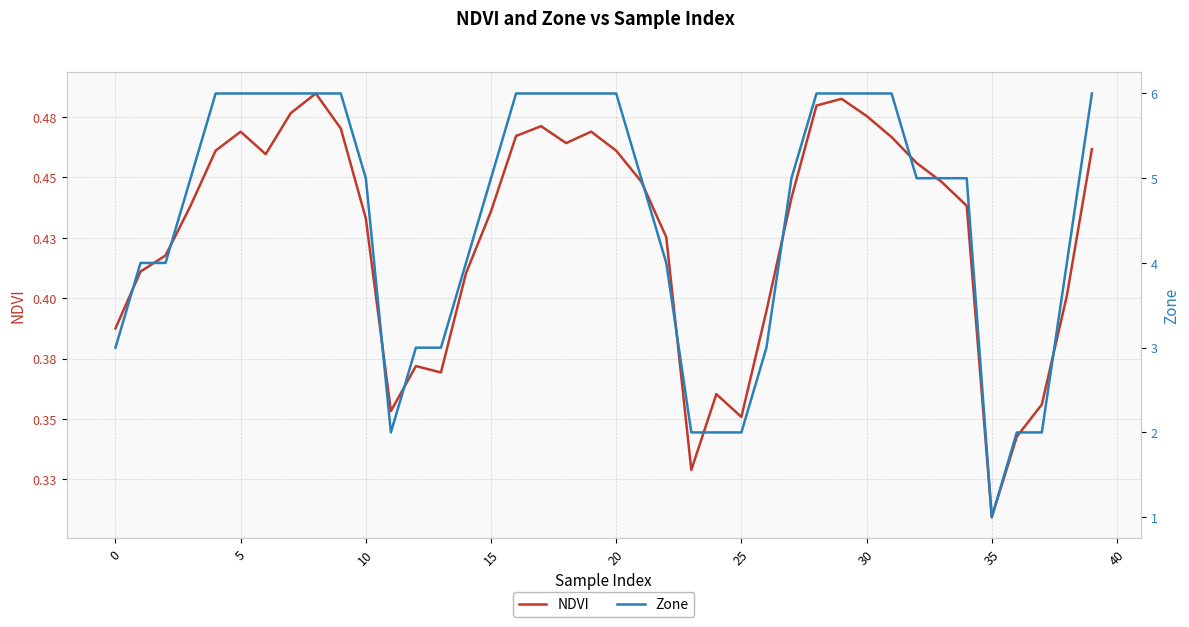

In NDVI, how many points are higher than both neighbors (excluding endpoints)?

7